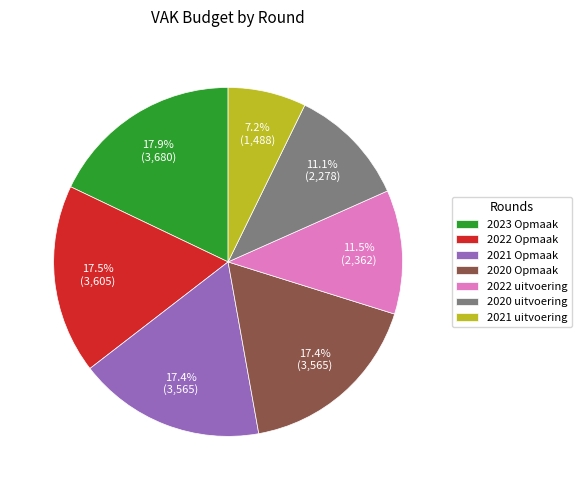

Combined, do 2022 uitvoering and 2023 Opmaak account for over 50%?

No